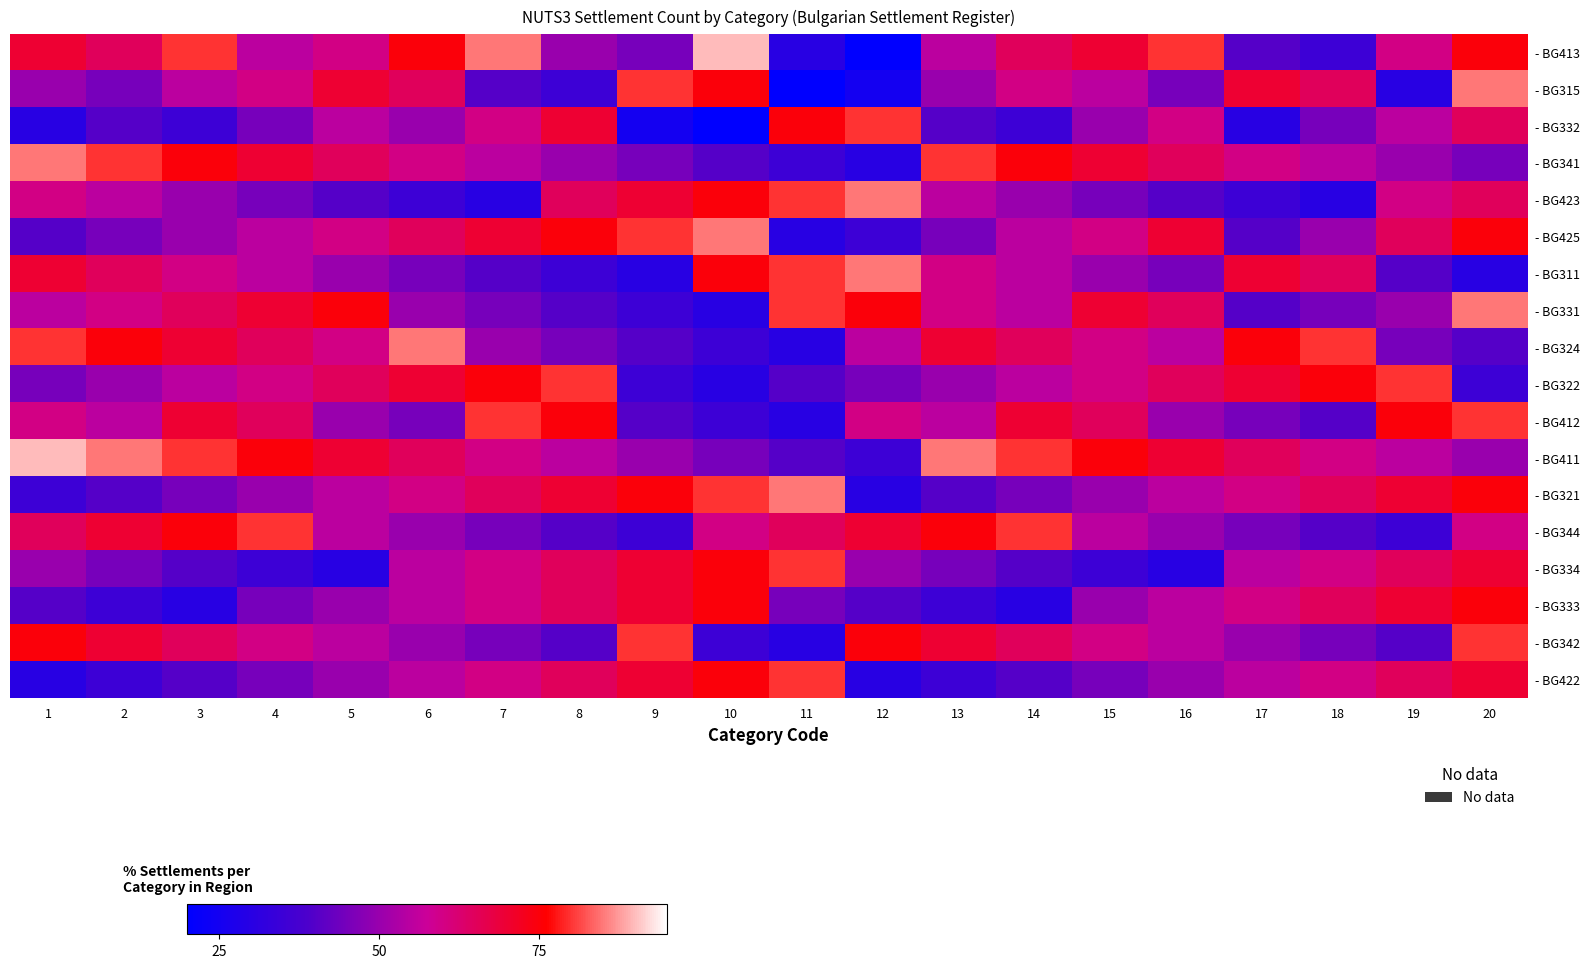

Reading left to right, transcribe all the data shown in this chart.

- BG413: 1=70	2=65	3=80	4=55	5=60	6=75	7=85	8=50	9=45	10=90	11=30	12=20	13=55	14=65	15=70	16=80	17=40	18=35	19=60	20=75
- BG315: 1=50	2=45	3=55	4=60	5=70	6=65	7=40	8=35	9=80	10=75	11=20	12=25	13=50	14=60	15=55	16=45	17=70	18=65	19=30	20=85
- BG332: 1=30	2=40	3=35	4=45	5=55	6=50	7=60	8=70	9=25	10=20	11=75	12=80	13=40	14=35	15=50	16=60	17=30	18=45	19=55	20=65
- BG341: 1=85	2=80	3=75	4=70	5=65	6=60	7=55	8=50	9=45	10=40	11=35	12=30	13=80	14=75	15=70	16=65	17=60	18=55	19=50	20=45
- BG423: 1=60	2=55	3=50	4=45	5=40	6=35	7=30	8=65	9=70	10=75	11=80	12=85	13=55	14=50	15=45	16=40	17=35	18=30	19=60	20=65
- BG425: 1=40	2=45	3=50	4=55	5=60	6=65	7=70	8=75	9=80	10=85	11=30	12=35	13=45	14=55	15=60	16=70	17=40	18=50	19=65	20=75
- BG311: 1=70	2=65	3=60	4=55	5=50	6=45	7=40	8=35	9=30	10=75	11=80	12=85	13=60	14=55	15=50	16=45	17=70	18=65	19=40	20=30
- BG331: 1=55	2=60	3=65	4=70	5=75	6=50	7=45	8=40	9=35	10=30	11=80	12=75	13=60	14=55	15=70	16=65	17=40	18=45	19=50	20=85
- BG324: 1=80	2=75	3=70	4=65	5=60	6=85	7=50	8=45	9=40	10=35	11=30	12=55	13=70	14=65	15=60	16=55	17=75	18=80	19=45	20=40
- BG322: 1=45	2=50	3=55	4=60	5=65	6=70	7=75	8=80	9=35	10=30	11=40	12=45	13=50	14=55	15=60	16=65	17=70	18=75	19=80	20=35
- BG412: 1=60	2=55	3=70	4=65	5=50	6=45	7=80	8=75	9=40	10=35	11=30	12=60	13=55	14=70	15=65	16=50	17=45	18=40	19=75	20=80
- BG411: 1=90	2=85	3=80	4=75	5=70	6=65	7=60	8=55	9=50	10=45	11=40	12=35	13=85	14=80	15=75	16=70	17=65	18=60	19=55	20=50
- BG321: 1=35	2=40	3=45	4=50	5=55	6=60	7=65	8=70	9=75	10=80	11=85	12=30	13=40	14=45	15=50	16=55	17=60	18=65	19=70	20=75
- BG344: 1=65	2=70	3=75	4=80	5=55	6=50	7=45	8=40	9=35	10=60	11=65	12=70	13=75	14=80	15=55	16=50	17=45	18=40	19=35	20=60
- BG334: 1=50	2=45	3=40	4=35	5=30	6=55	7=60	8=65	9=70	10=75	11=80	12=50	13=45	14=40	15=35	16=30	17=55	18=60	19=65	20=70
- BG333: 1=40	2=35	3=30	4=45	5=50	6=55	7=60	8=65	9=70	10=75	11=45	12=40	13=35	14=30	15=50	16=55	17=60	18=65	19=70	20=75
- BG342: 1=75	2=70	3=65	4=60	5=55	6=50	7=45	8=40	9=80	10=35	11=30	12=75	13=70	14=65	15=60	16=55	17=50	18=45	19=40	20=80
- BG422: 1=30	2=35	3=40	4=45	5=50	6=55	7=60	8=65	9=70	10=75	11=80	12=30	13=35	14=40	15=45	16=50	17=55	18=60	19=65	20=70